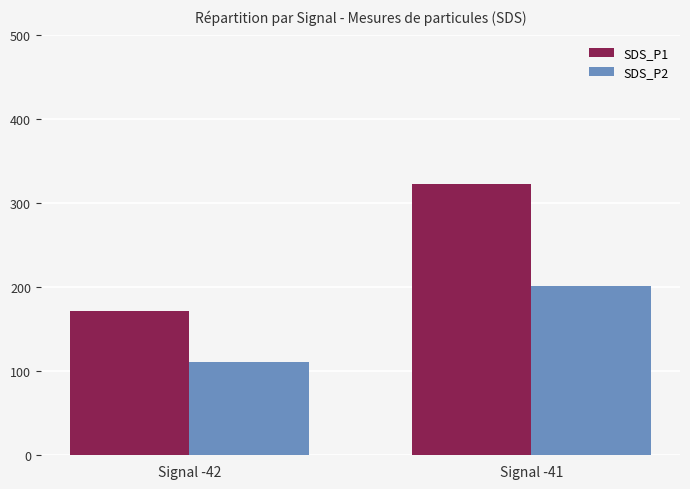

At how many categories does at least one series exceed 176?

1